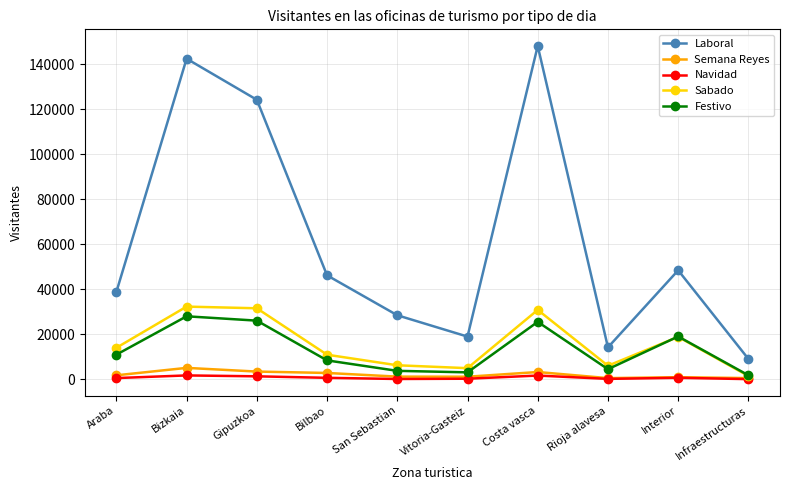

Is it true that Sabado equals 1463 at Infraestructuras?

True